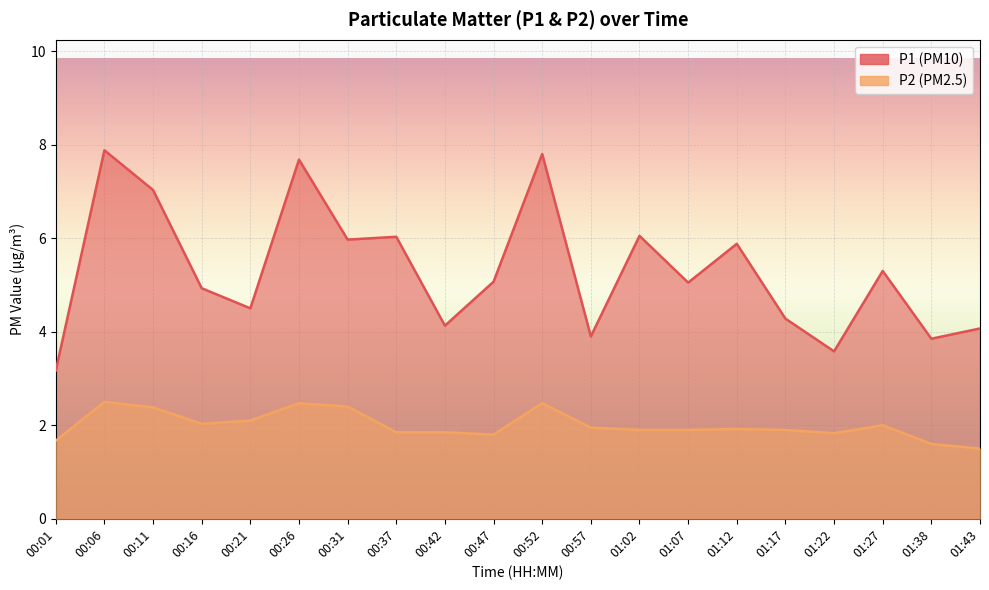

How many interior local peaks does the P1 series have?

7